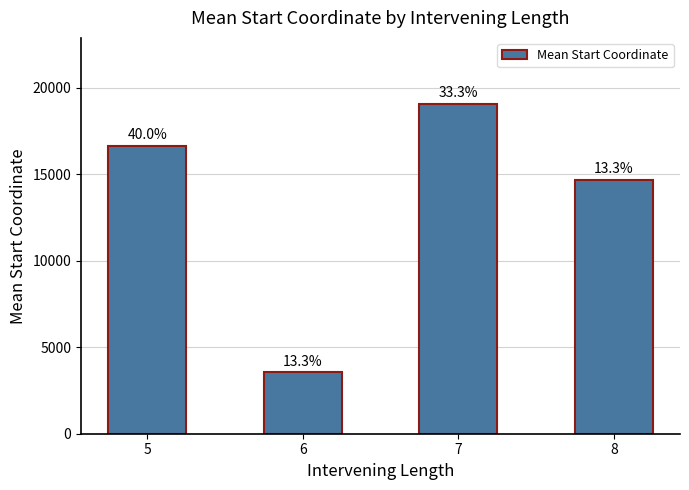

Does the chart contain any negative values?

No